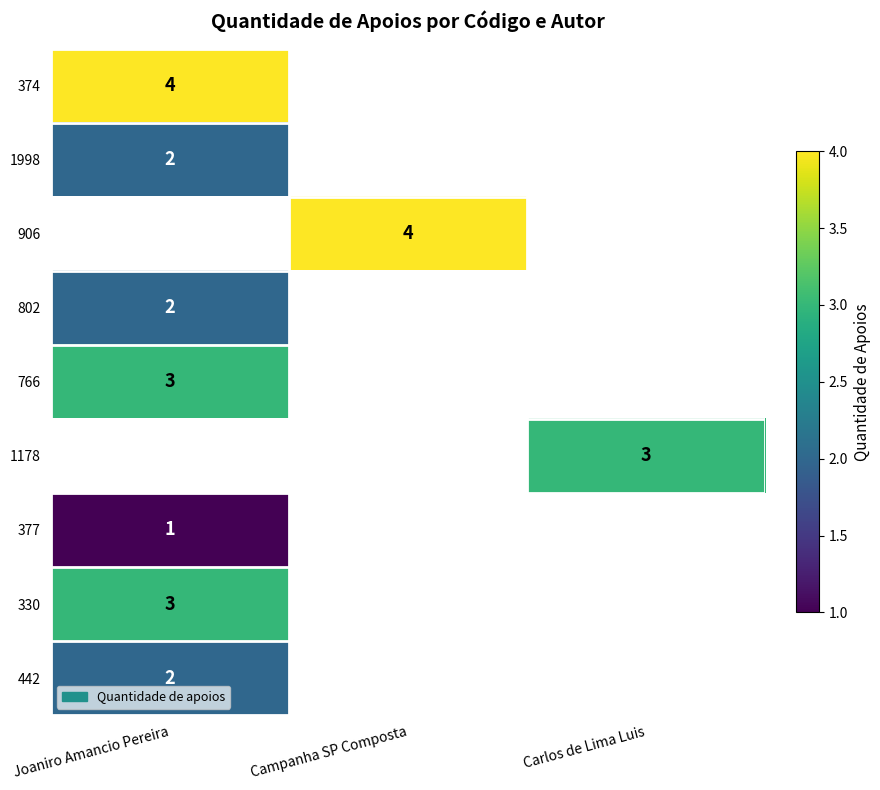

At which label is 1998 closest to 2?

Joaniro Amancio Pereira